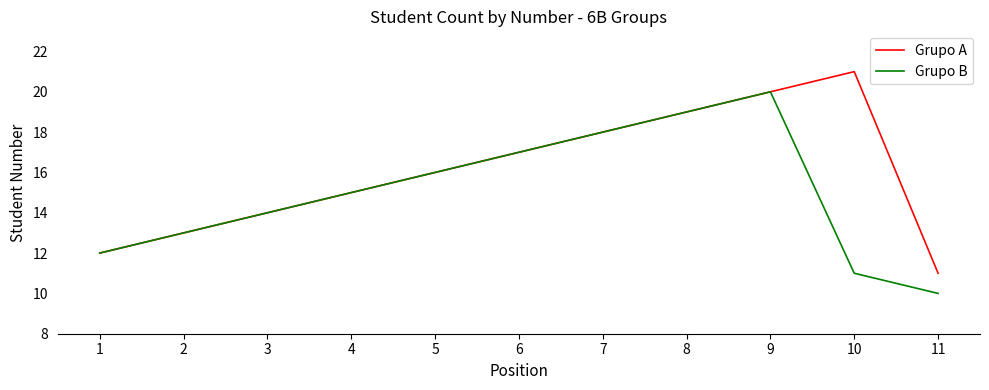

How many values in the Grupo A series are below 16?

5